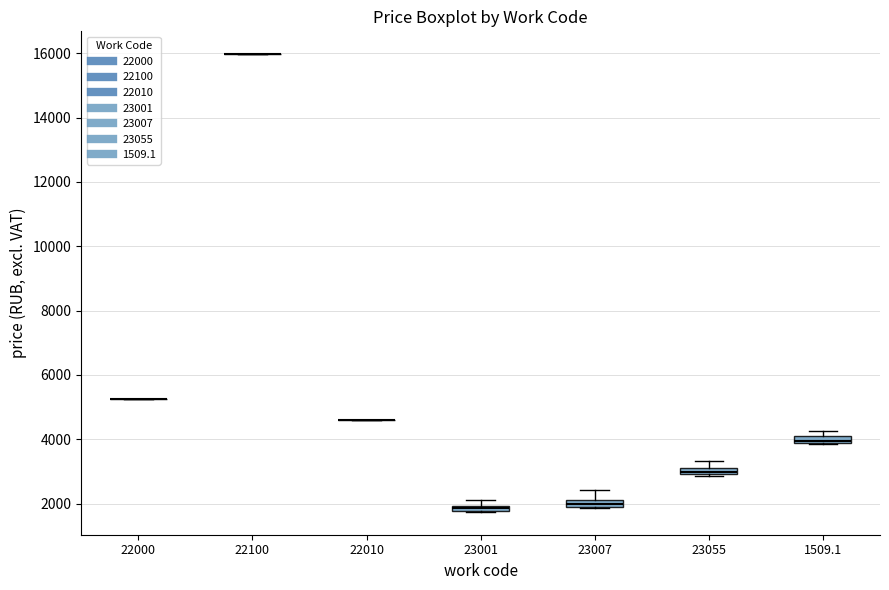

Where is the lower edge of the box at x = 23001 on the y-axis? The values are not printed on the chart, so give them approximately, as read against the axis.

1800